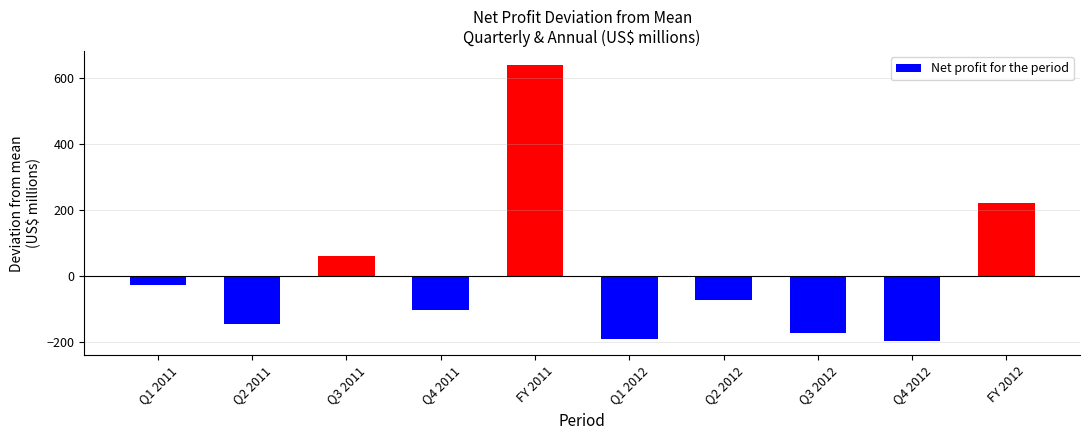

The value at Q1 2012 is -191.6. True or false?

True